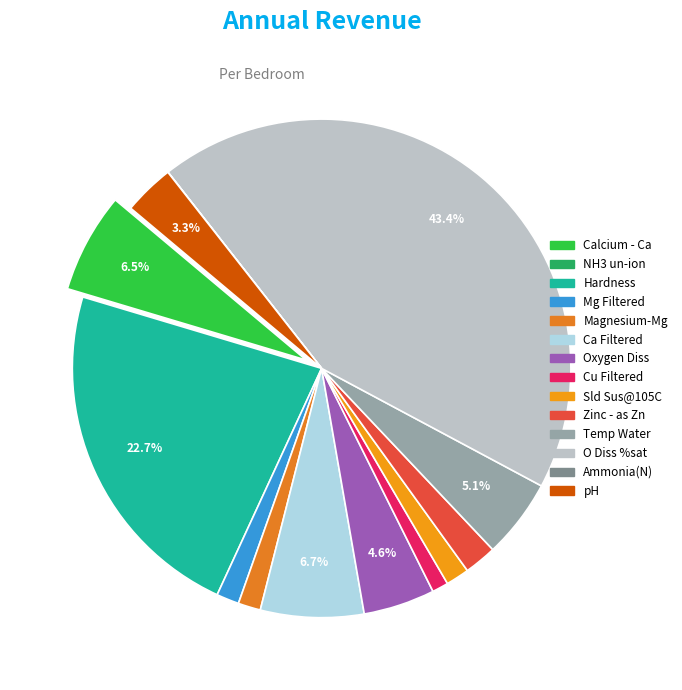

Count the number of slices in the pie.

14